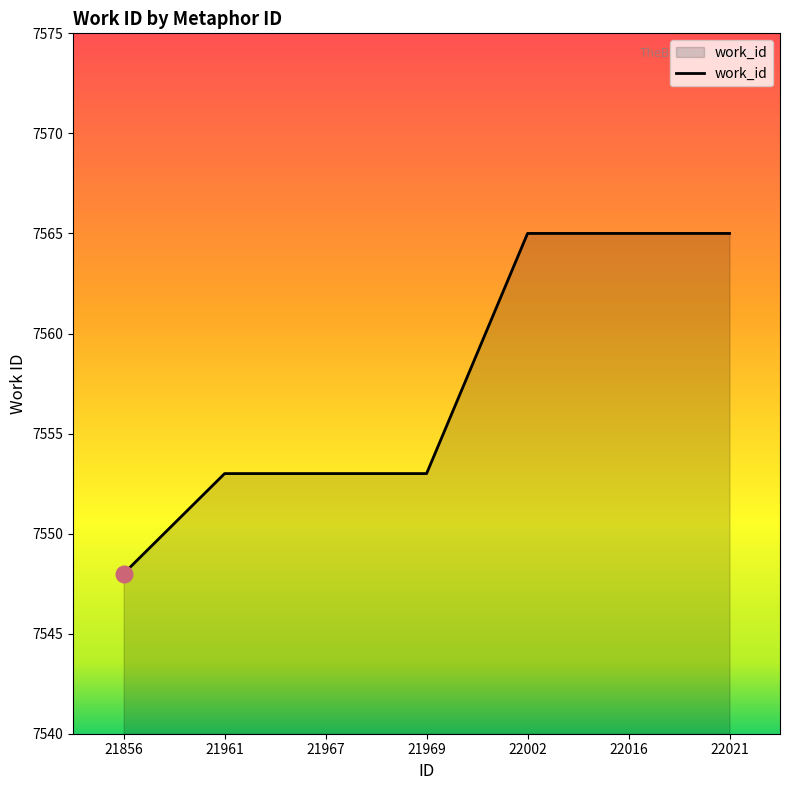

What is the difference between the values at 22016 and 21961?

12